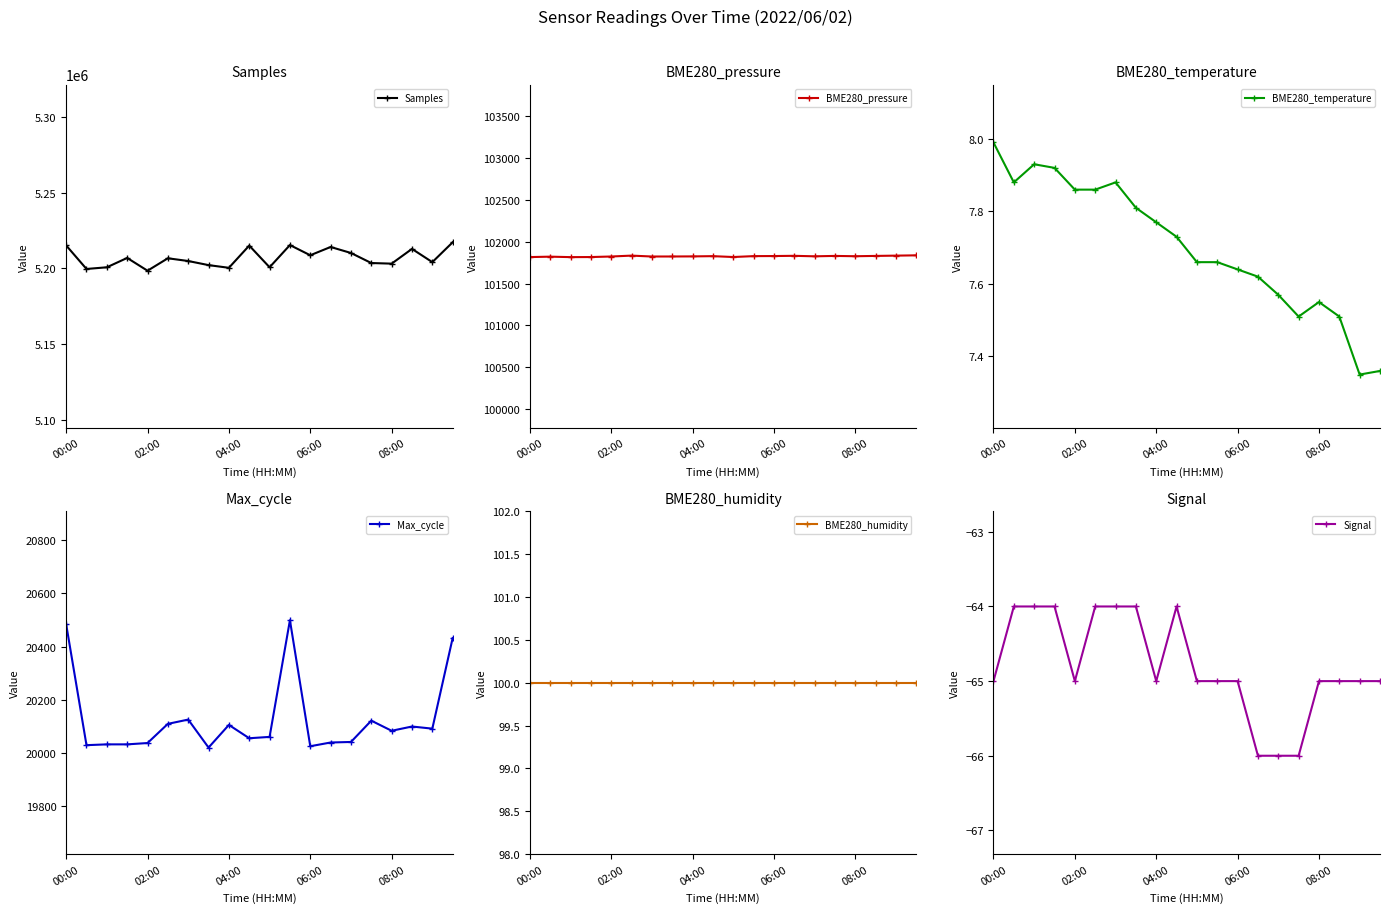

How many lines are shown in the chart?

6